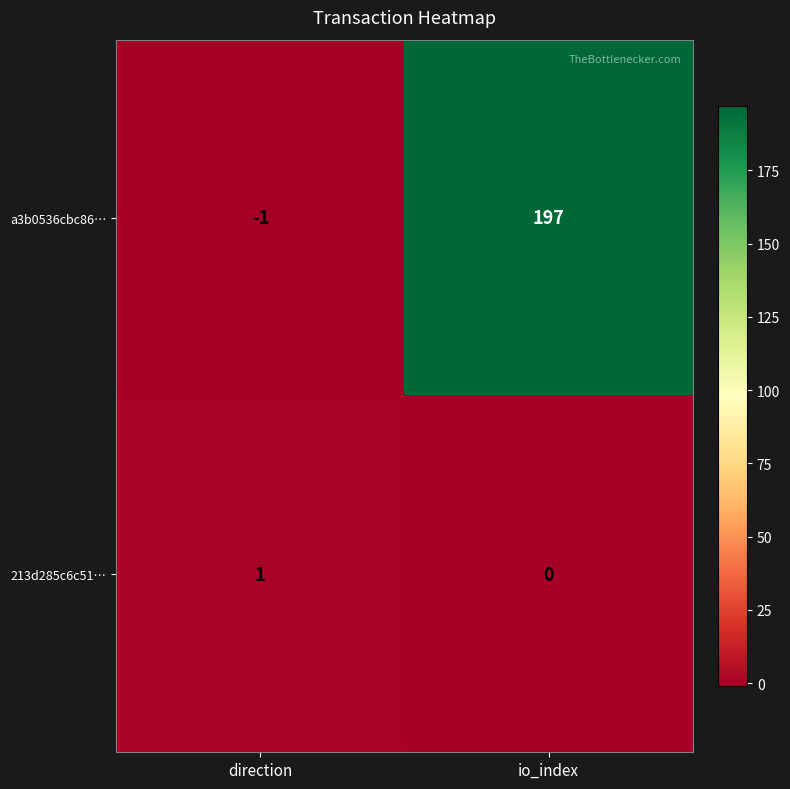

Where is a3b0536cbc86… nearest to the value 98?

direction